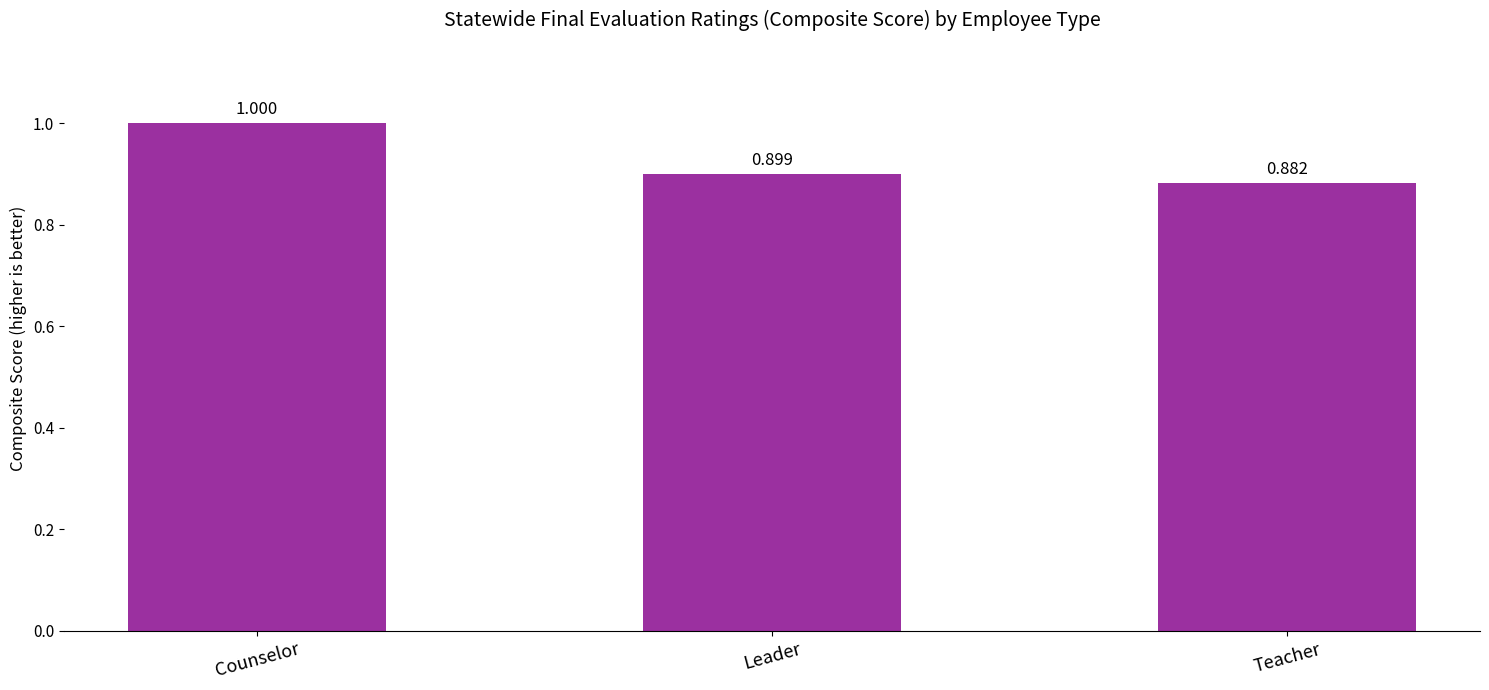

At which label is the value closest to 0?

Teacher